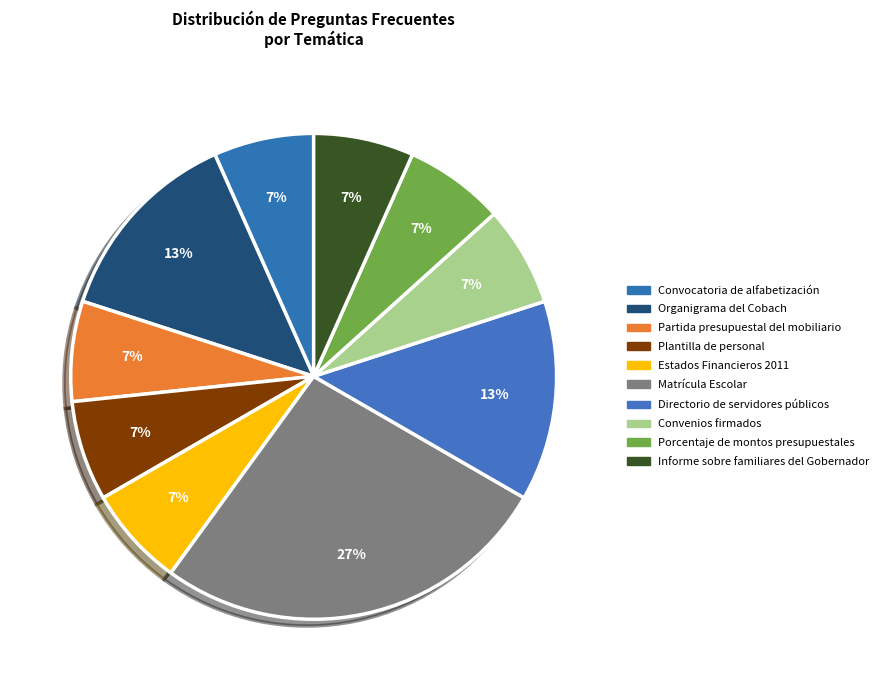

How many slices are in this pie chart?

10